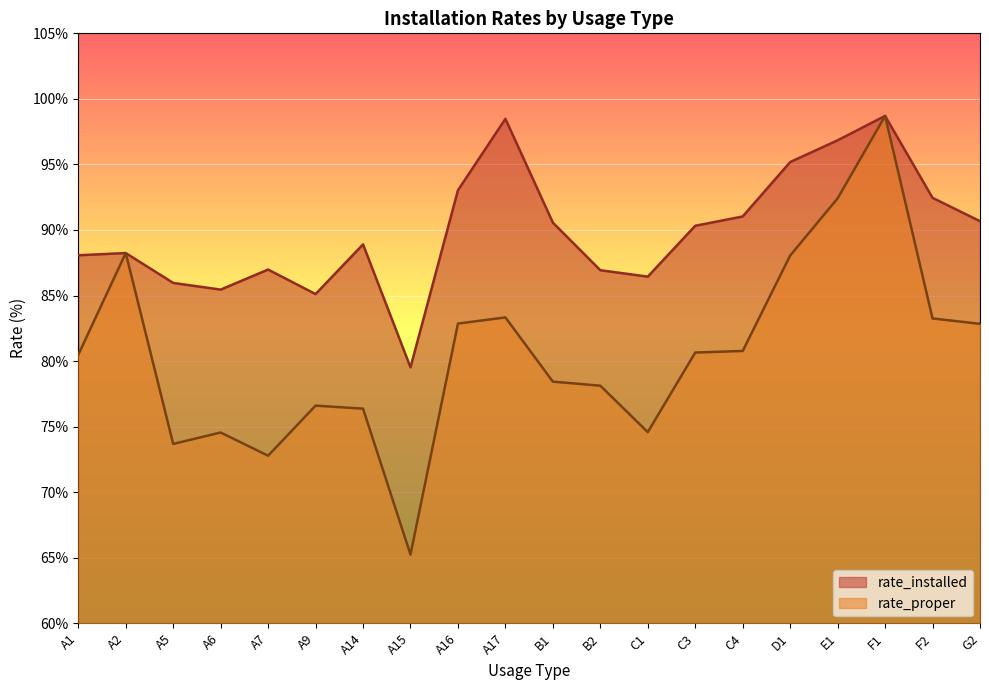

At which label is rate_installed closest to 89?

A14